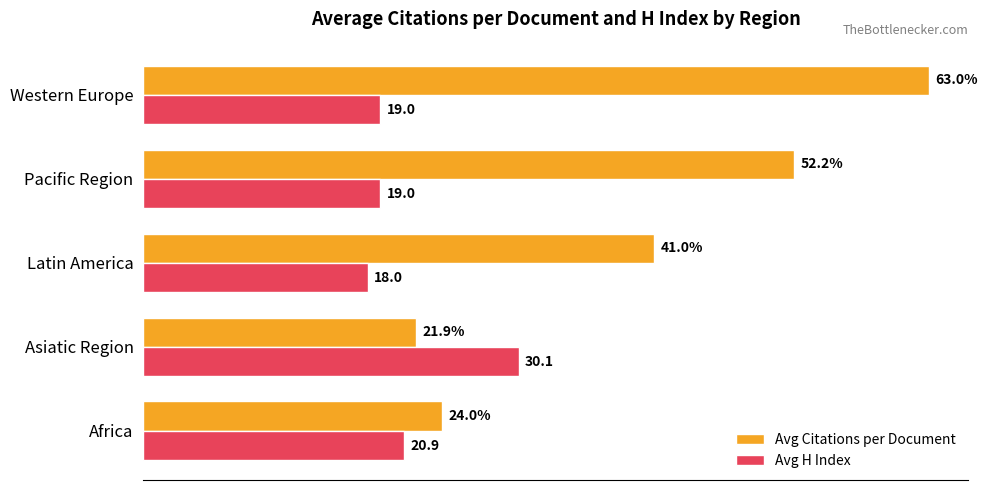

At which label does Avg Citations per Document reach its peak?

Western Europe